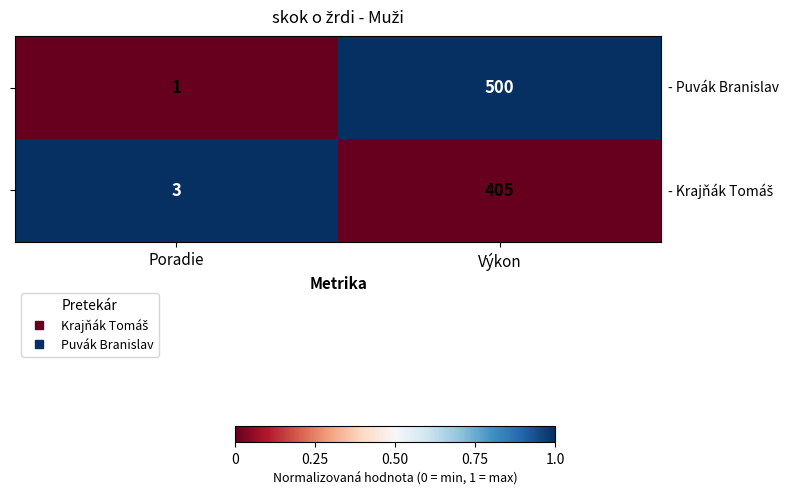

How many categories are shown in the chart?

2